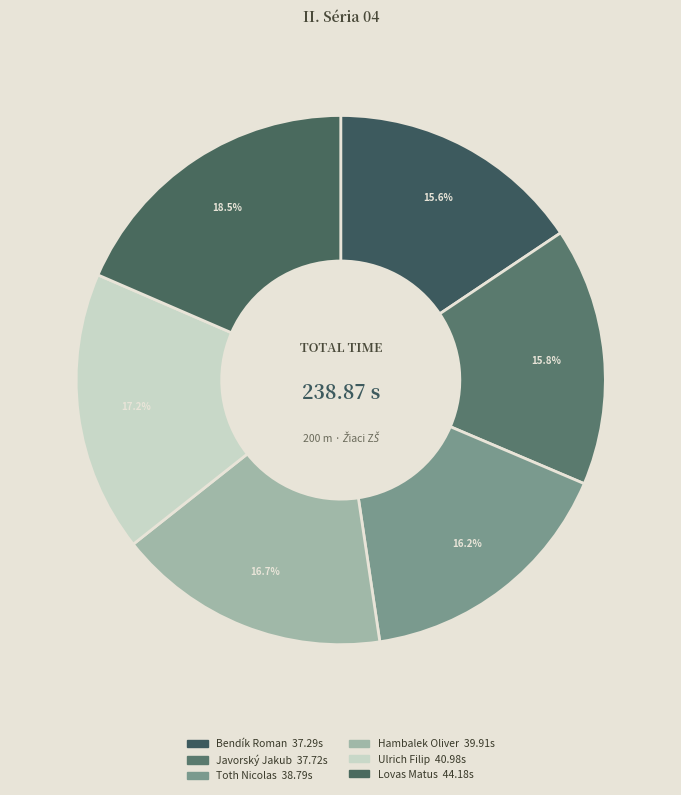

How many slices are in this pie chart?

6